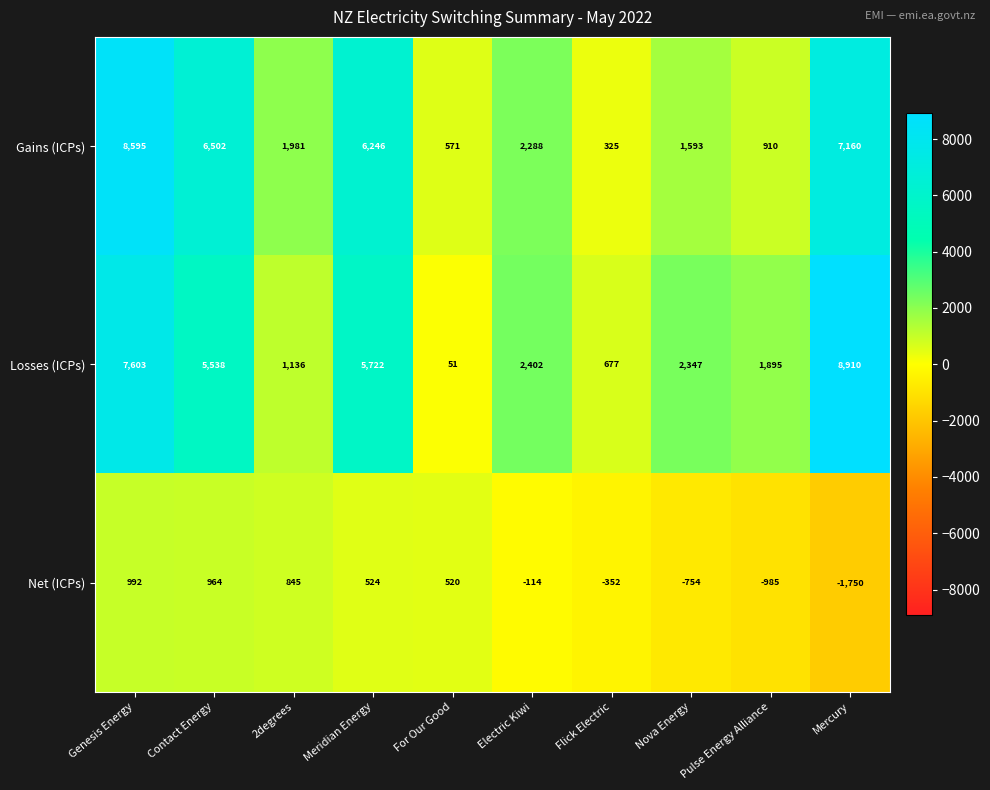

What is the lowest value of the Gains (ICPs) series?

325